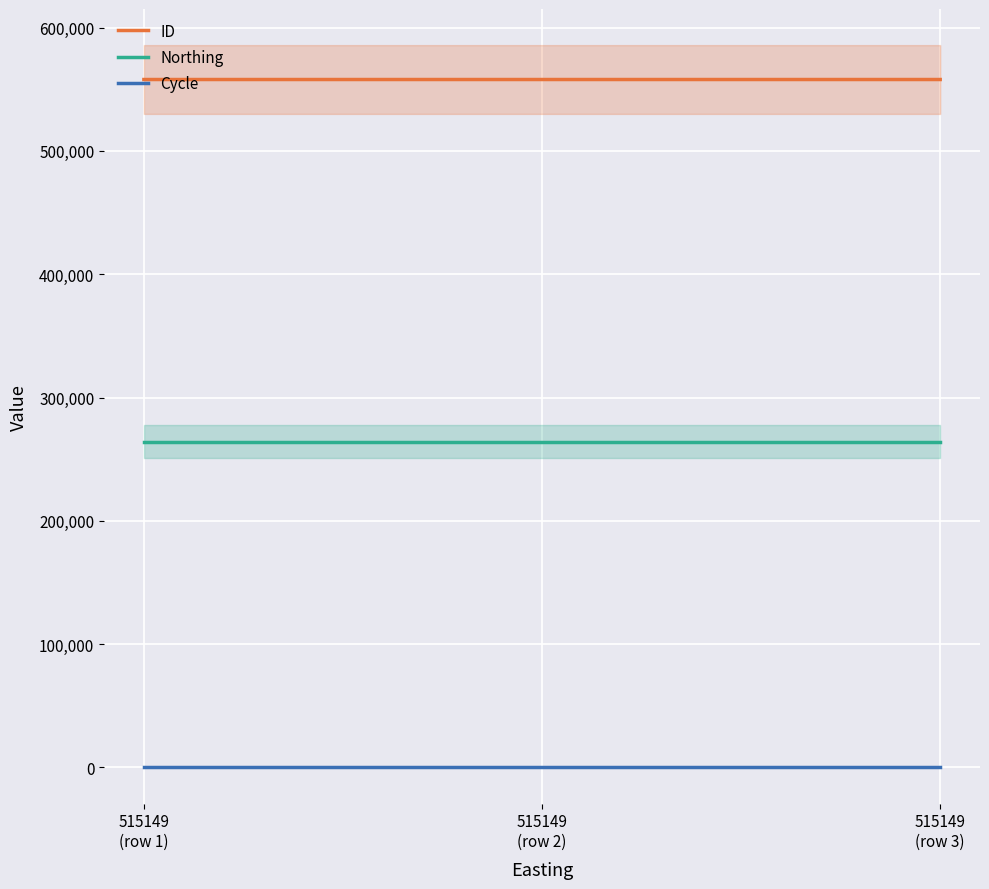

Does the chart display data point markers on the line(s)?

No